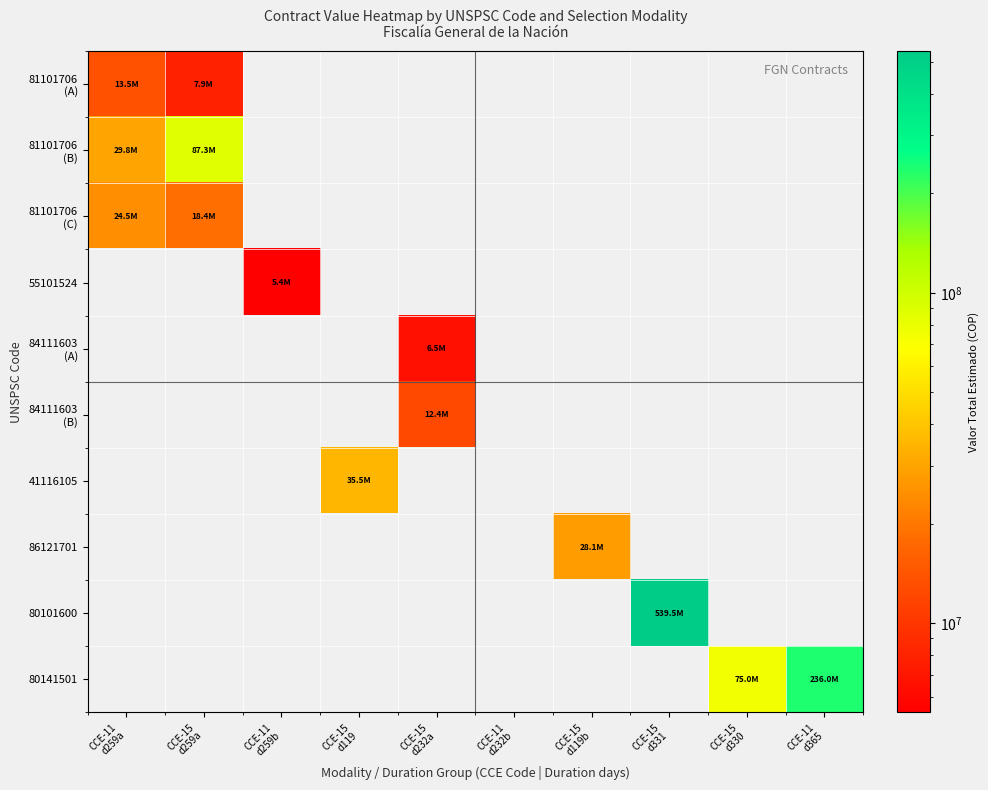

Rank the categories by 81101706 (C) value from highest to lowest.

CCE-11 d259a, CCE-15 d259a, CCE-11 d259b, CCE-15 d119, CCE-15 d232a, CCE-11 d232b, CCE-15 d119b, CCE-15 d331, CCE-15 d330, CCE-11 d365